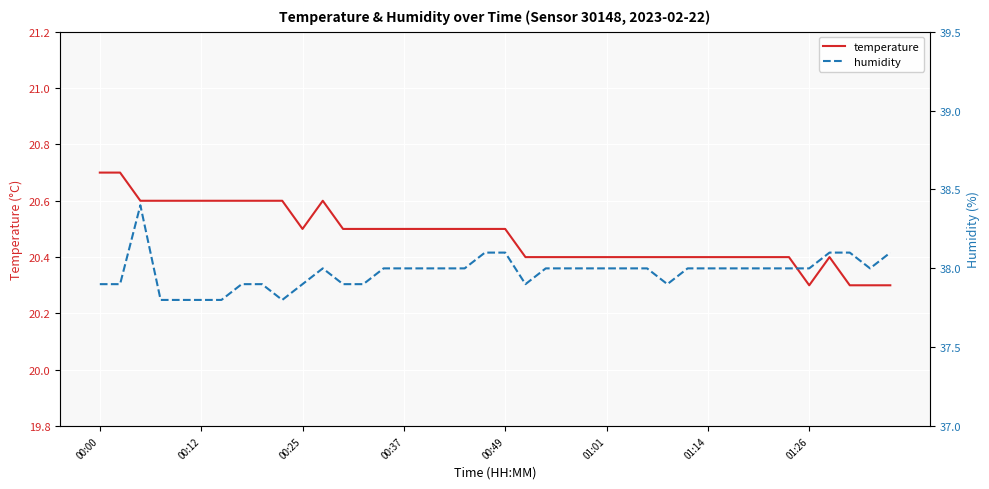

True or false: humidity has a value of 38.0 at 18.

True